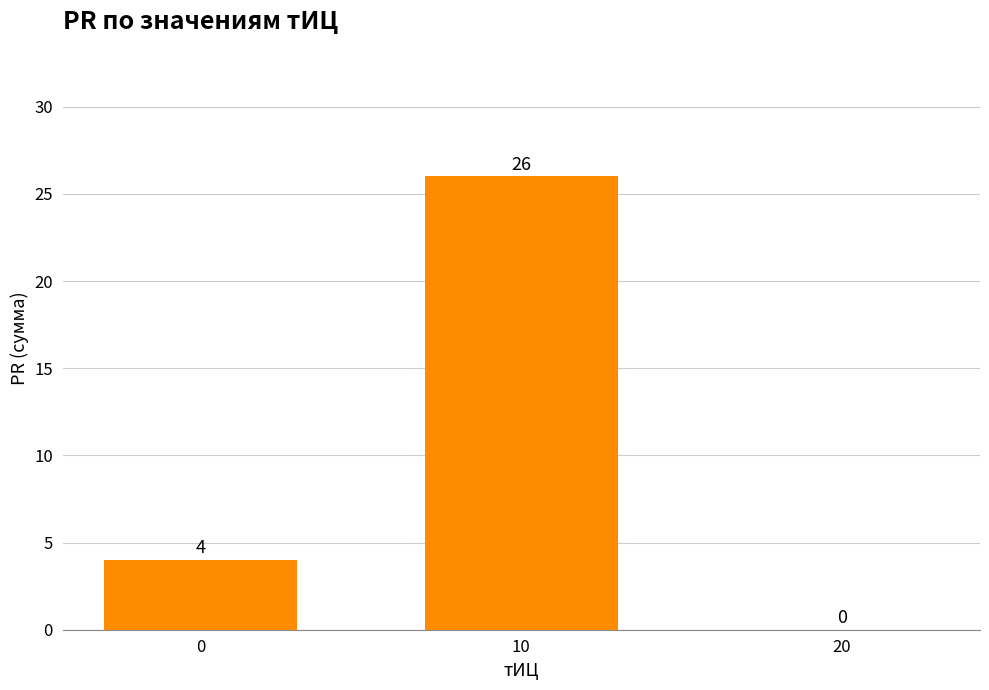

Reading left to right, transcribe all the data shown in this chart.

4	26	0